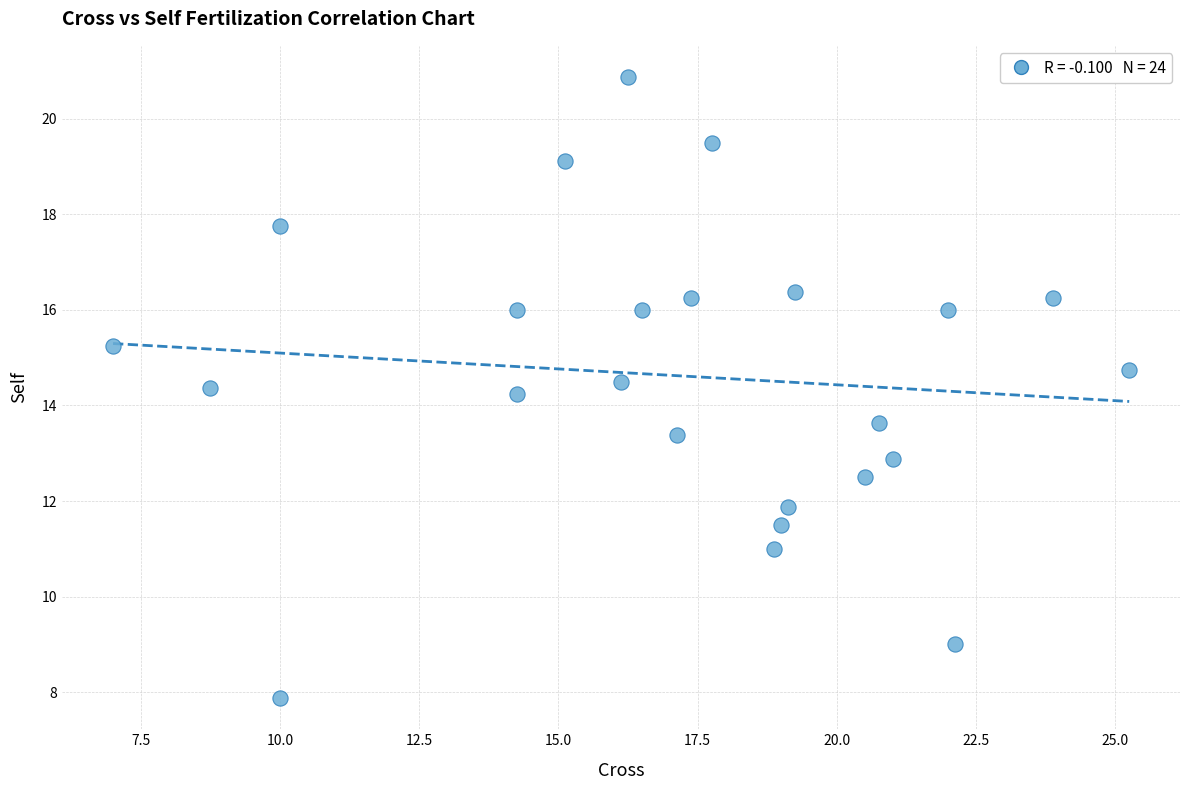

What is the range of Y values (max minus min)?

13.0